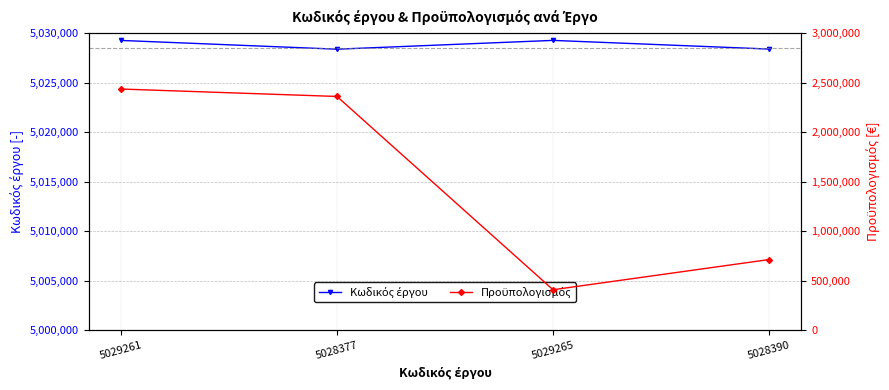

At 5029265, list the series in order from smallest to largest.

Προϋπολογισμός, Κωδικός έργου